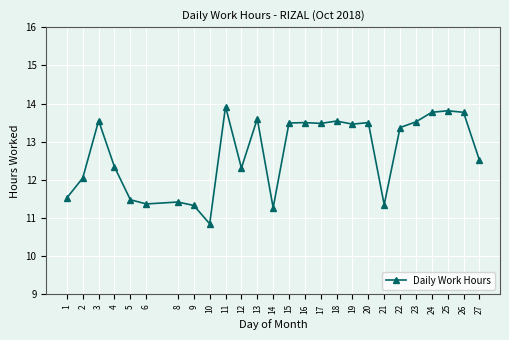

Which category has the highest value across all series?

11